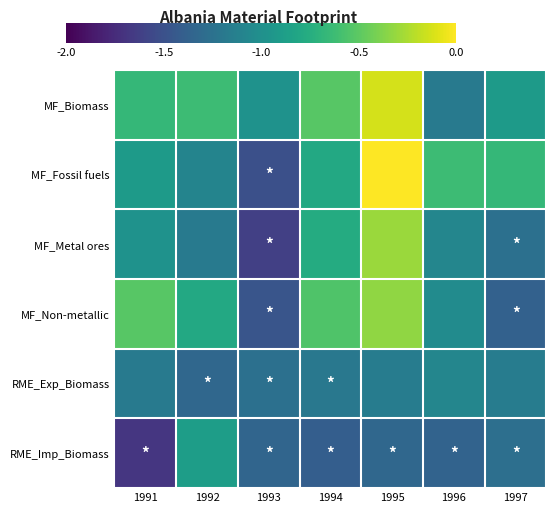

How many distinct data groups are displayed?

6